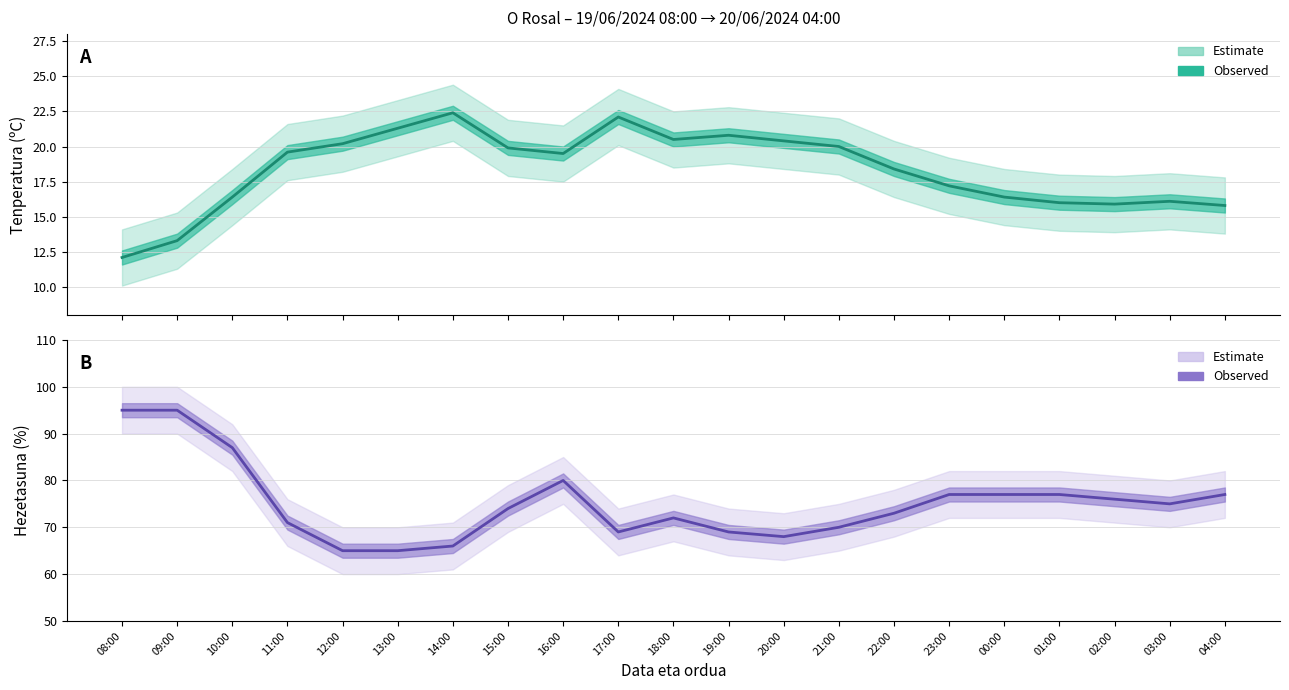

At which label is Hezetasuna (%) closest to 80?

16:00